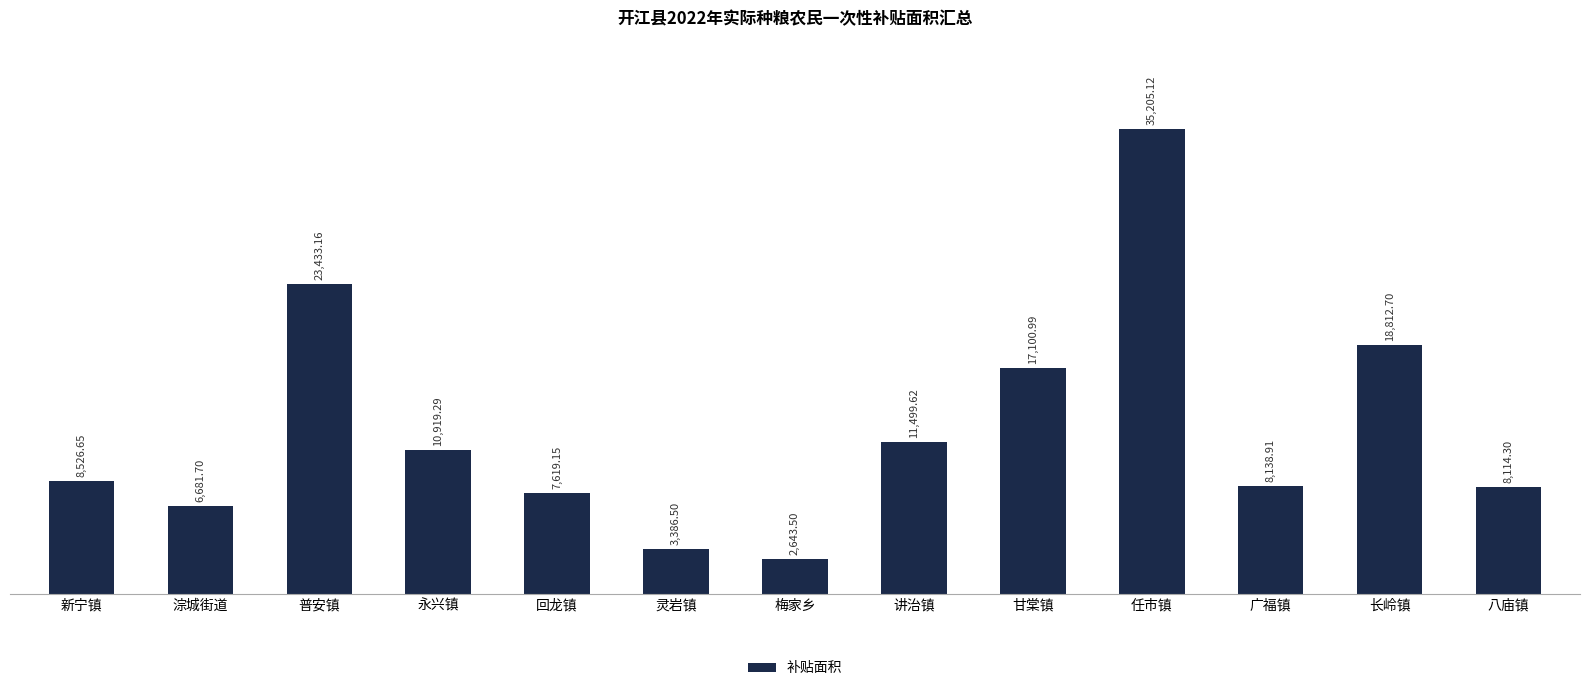

List the labels in order of value, largest first.

任市镇, 普安镇, 长岭镇, 甘棠镇, 讲治镇, 永兴镇, 新宁镇, 广福镇, 八庙镇, 回龙镇, 淙城街道, 灵岩镇, 梅家乡